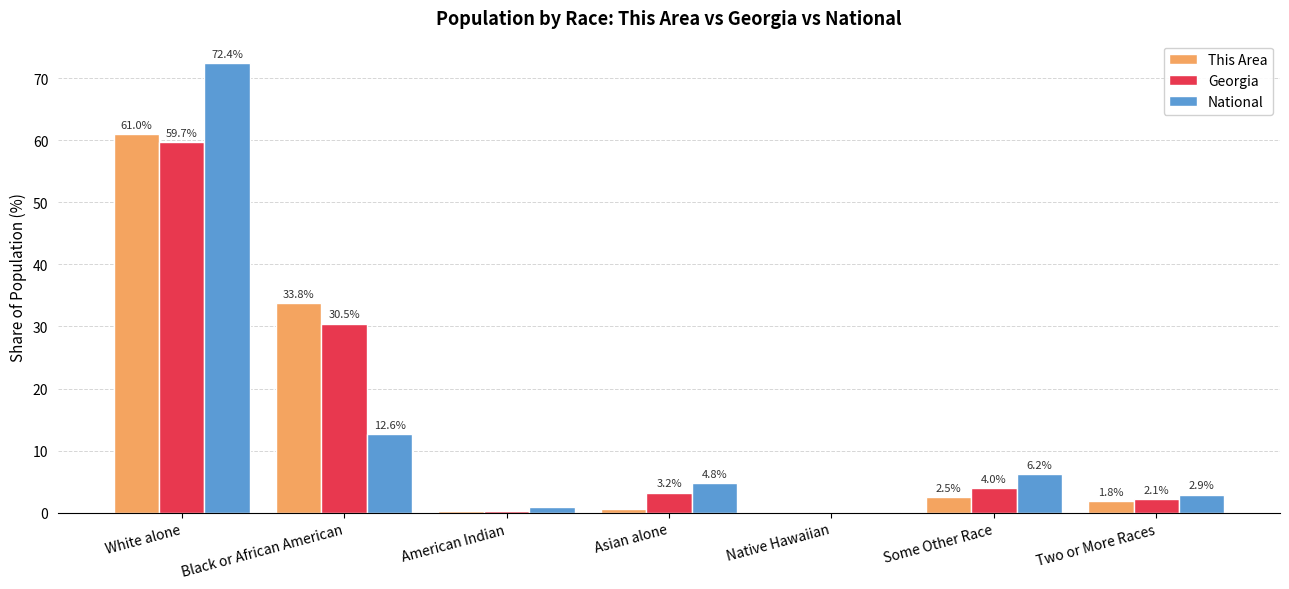

Is the value of National at Native Hawaiian greater than the value of This Area at American Indian?

No